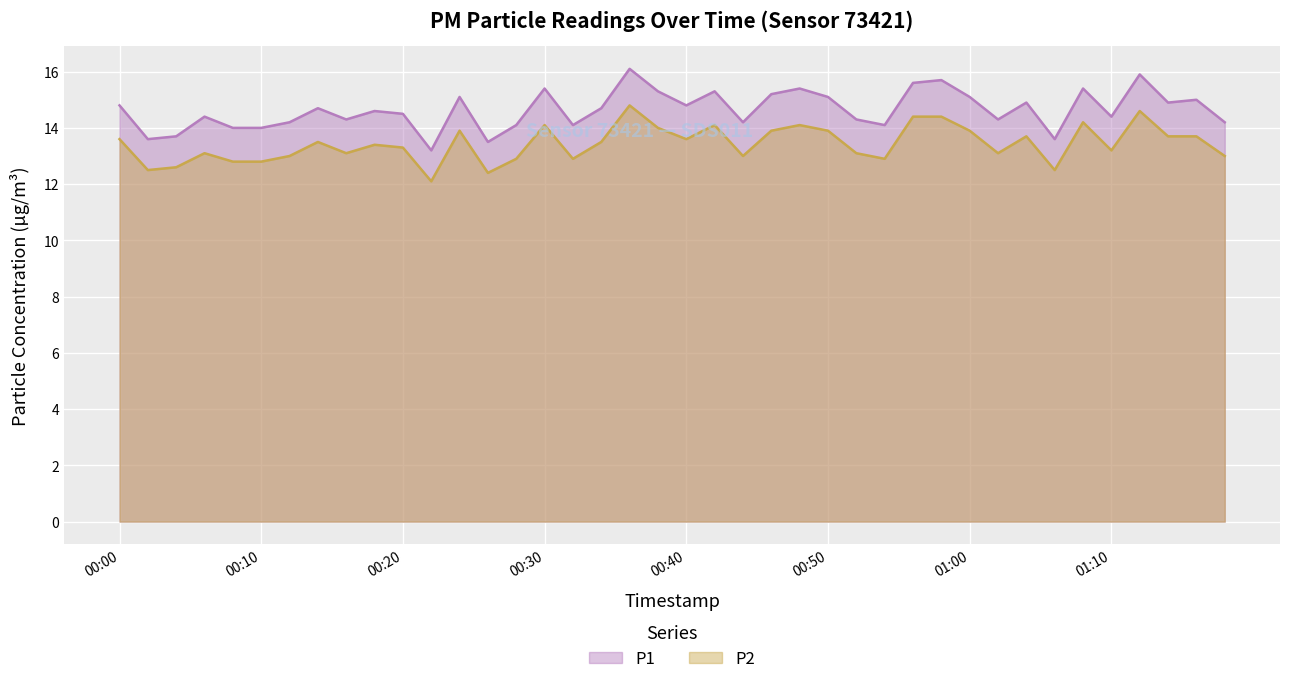

Is the value of P1 at 00:22 greater than the value of P2 at 01:10?

No